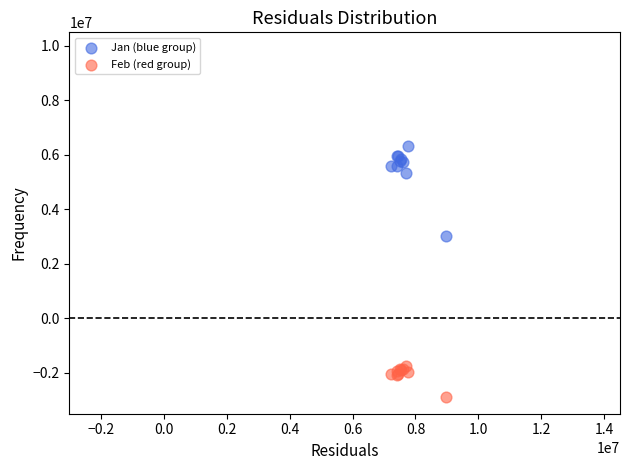

What are all the series names shown in the legend?

Jan (blue group), Feb (red group)